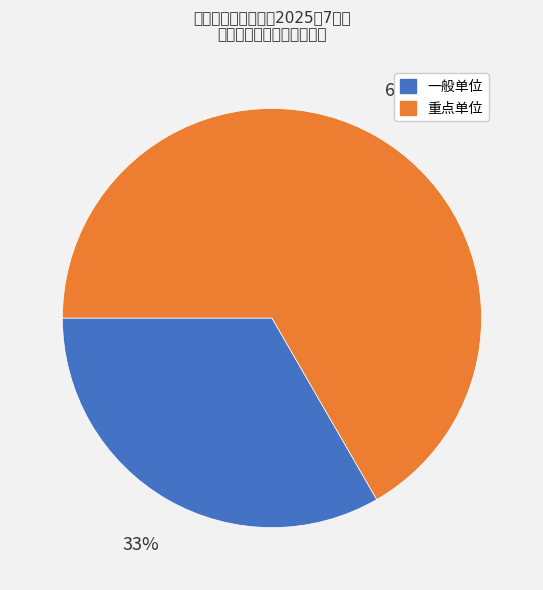

To the nearest percent, what portion does 一般单位 represent?

33%